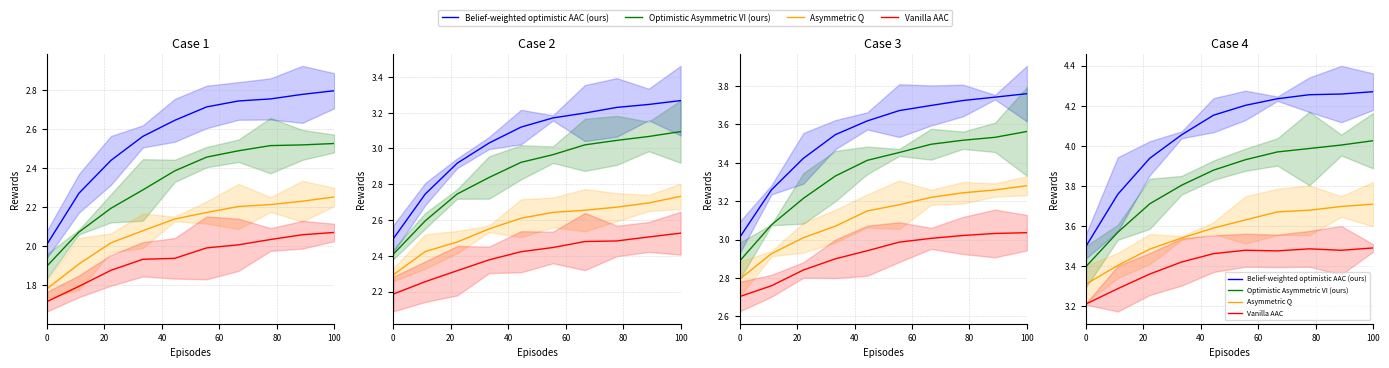

List the series in order of their overall mean, lowest first.

Vanilla AAC, Asymmetric Q, Optimistic Asymmetric VI (ours), Belief-weighted optimistic AAC (ours)